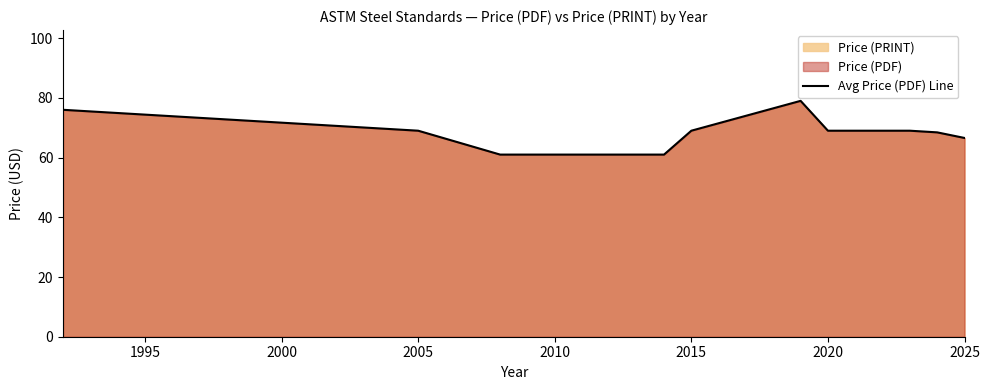

What is the smallest value displayed?

61.0